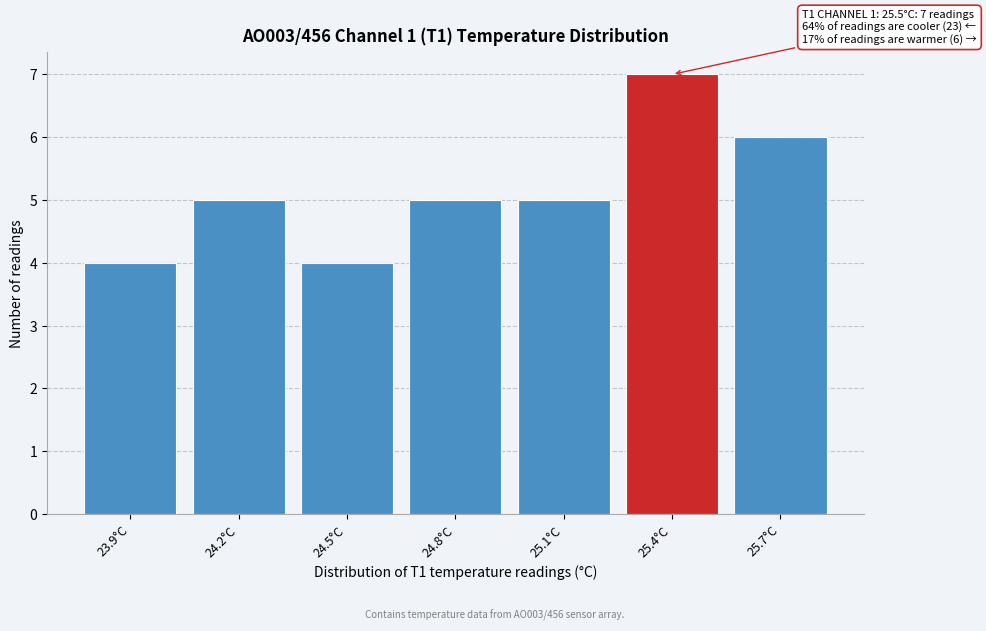

Reading left to right, extract all data points from this chart.

4	5	4	5	5	7	6